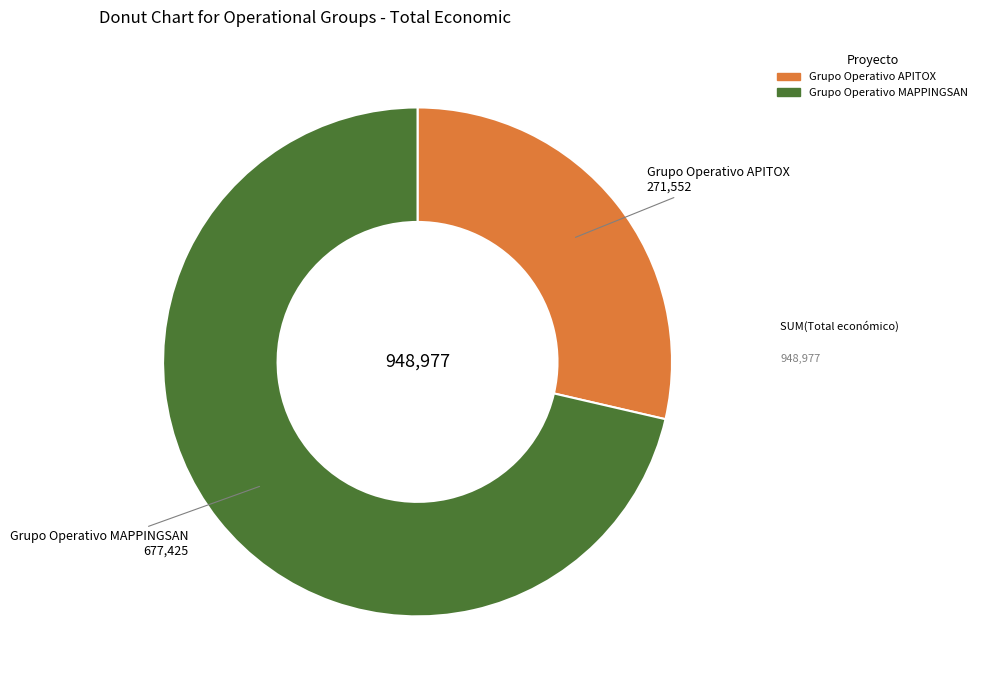

Is Grupo Operativo APITOX the majority of the pie?

No